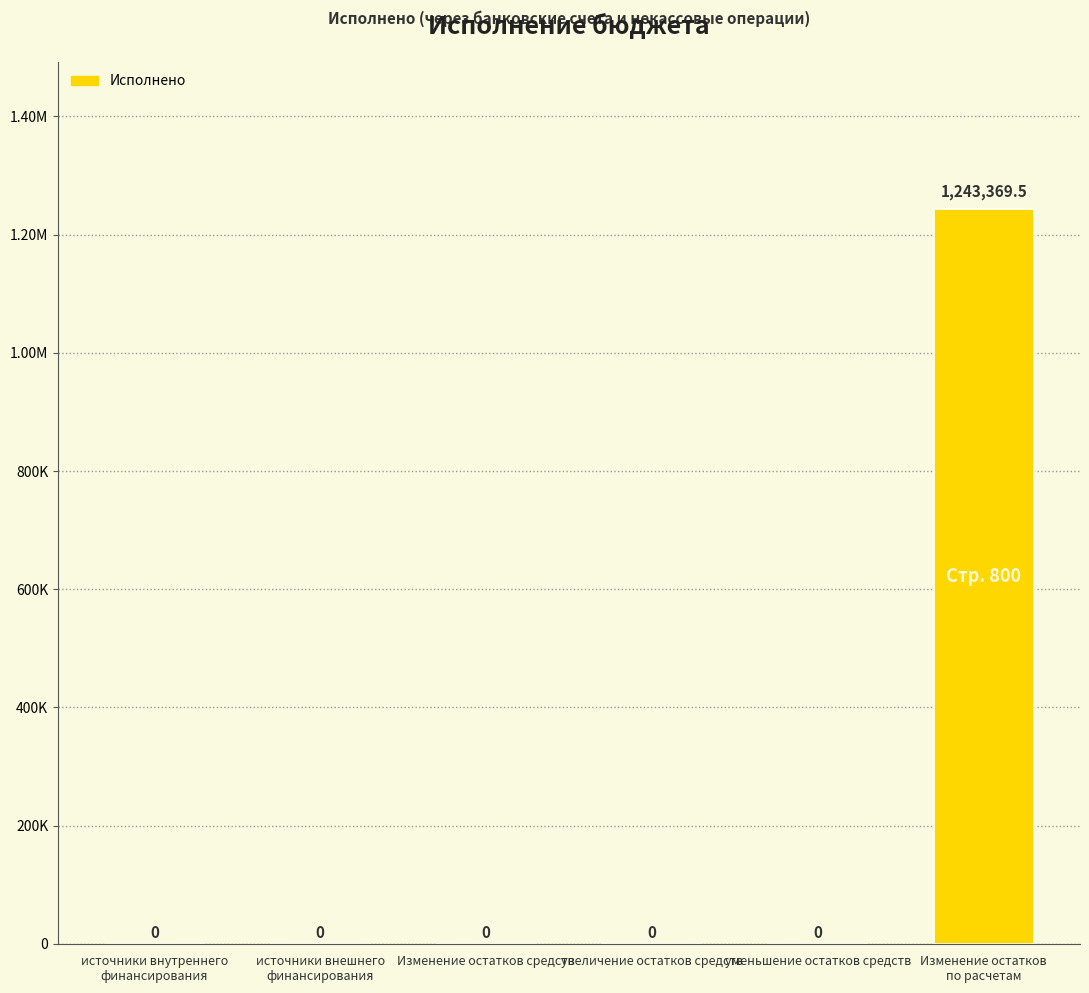

Between уменьшение остатков средств and источники внутреннего
финансирования, which is larger?

уменьшение остатков средств